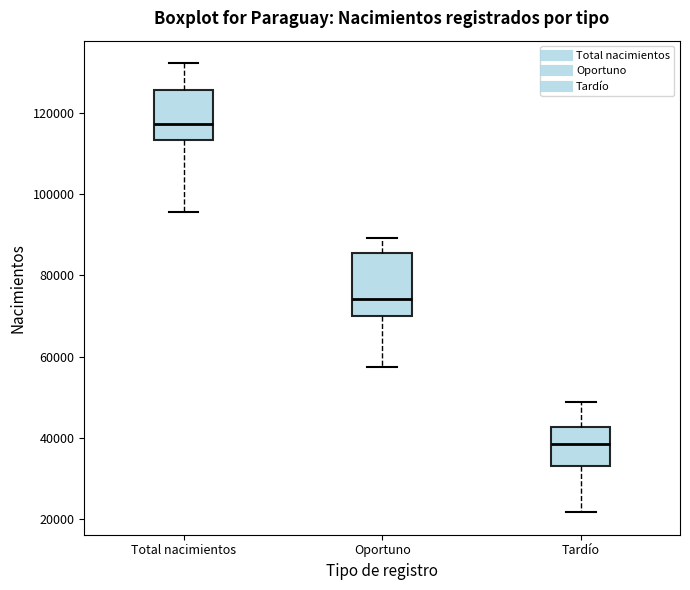

Which box is the tallest, from its lower edge to its upper edge?

Oportuno